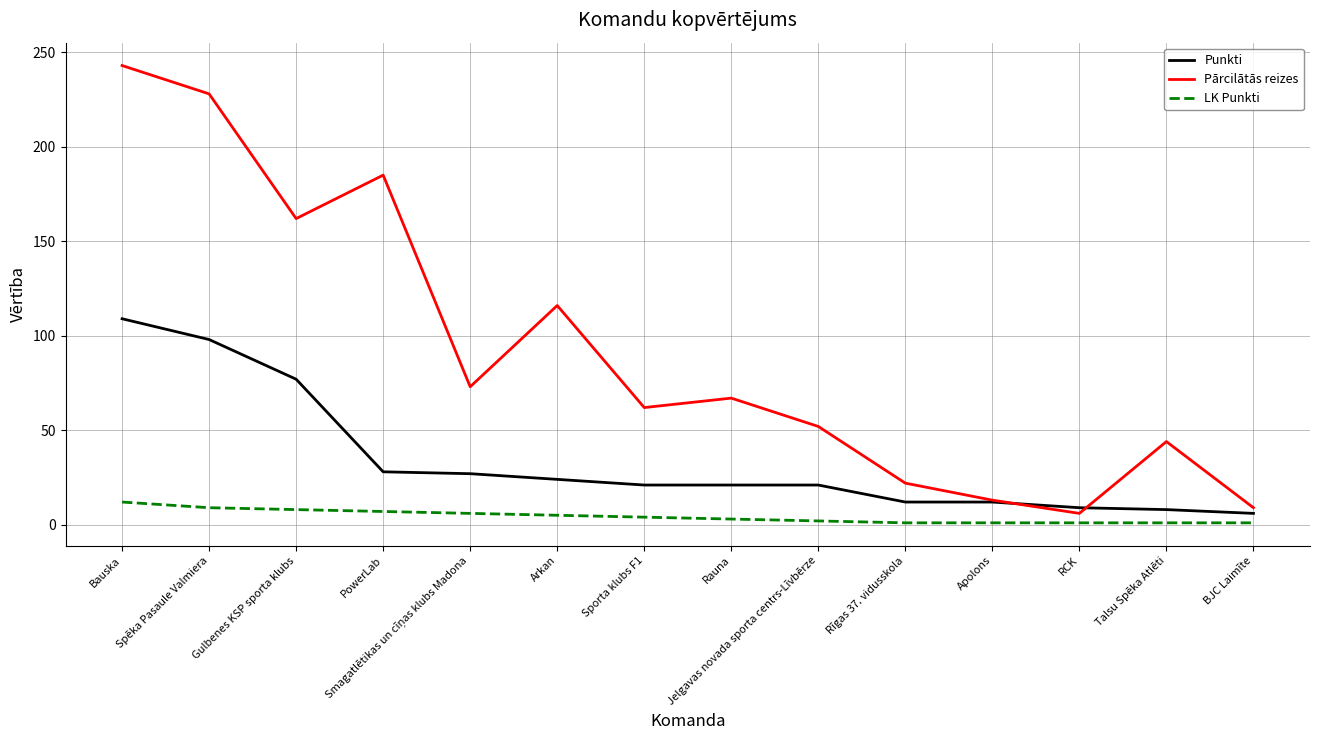

List the series in order of their peak value, lowest first.

LK Punkti, Punkti, Pārcilātās reizes